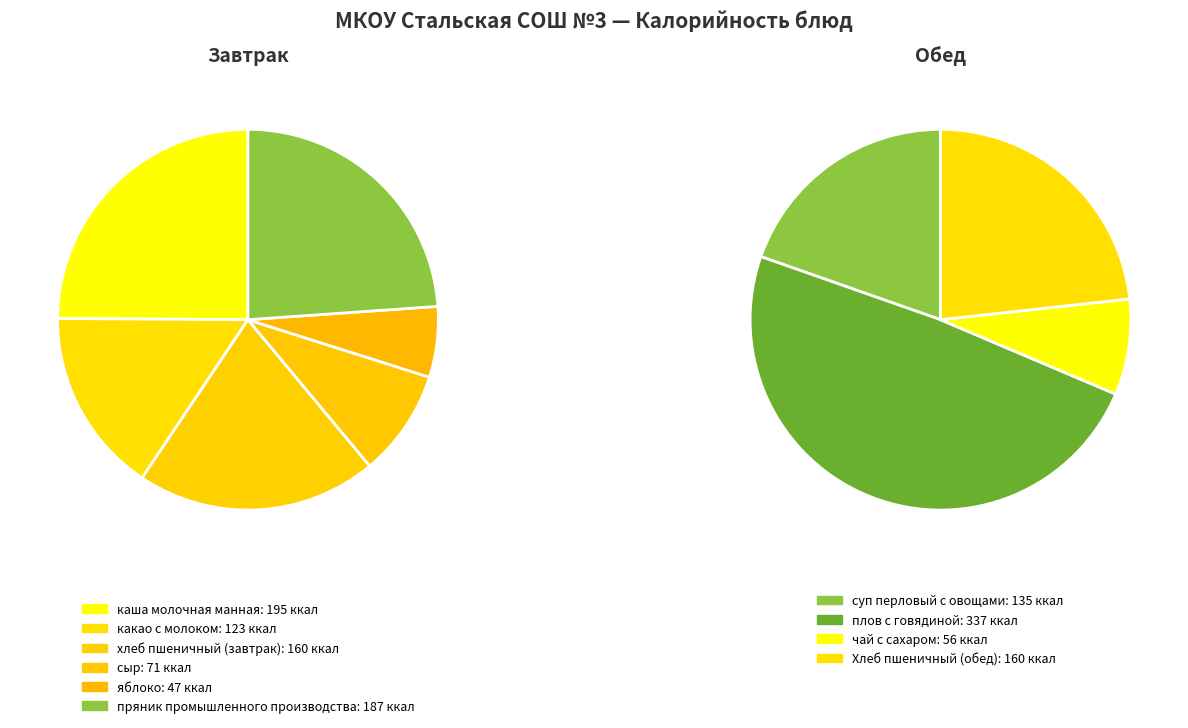

Rank the categories by value from highest to lowest.

плов с говядиной, каша молочная манная, пряник промышленного производства, хлеб пшеничный (завтрак), Хлеб пшеничный (обед), суп перловый с овощами, какао с молоком, сыр, чай с сахаром, яблоко